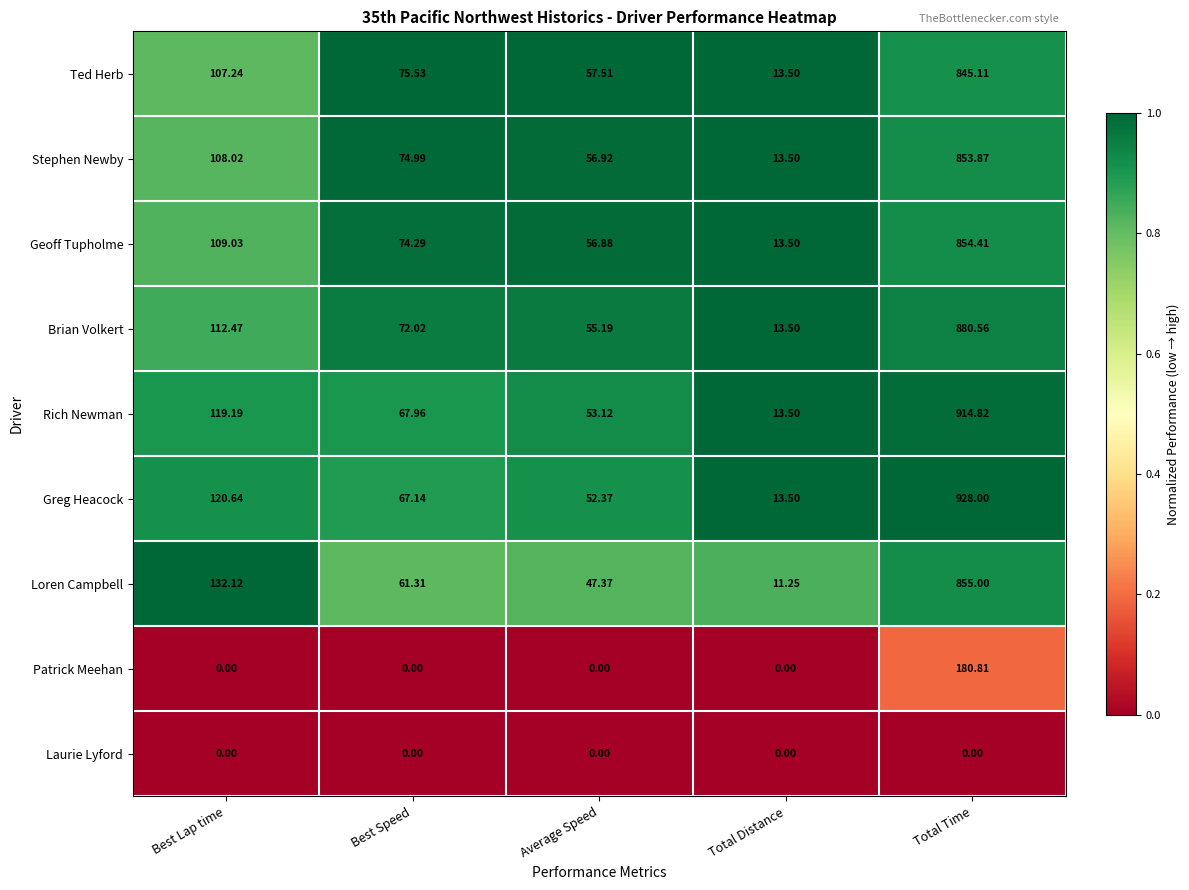

Where does the Loren Campbell series first go above 61?

Best Lap time